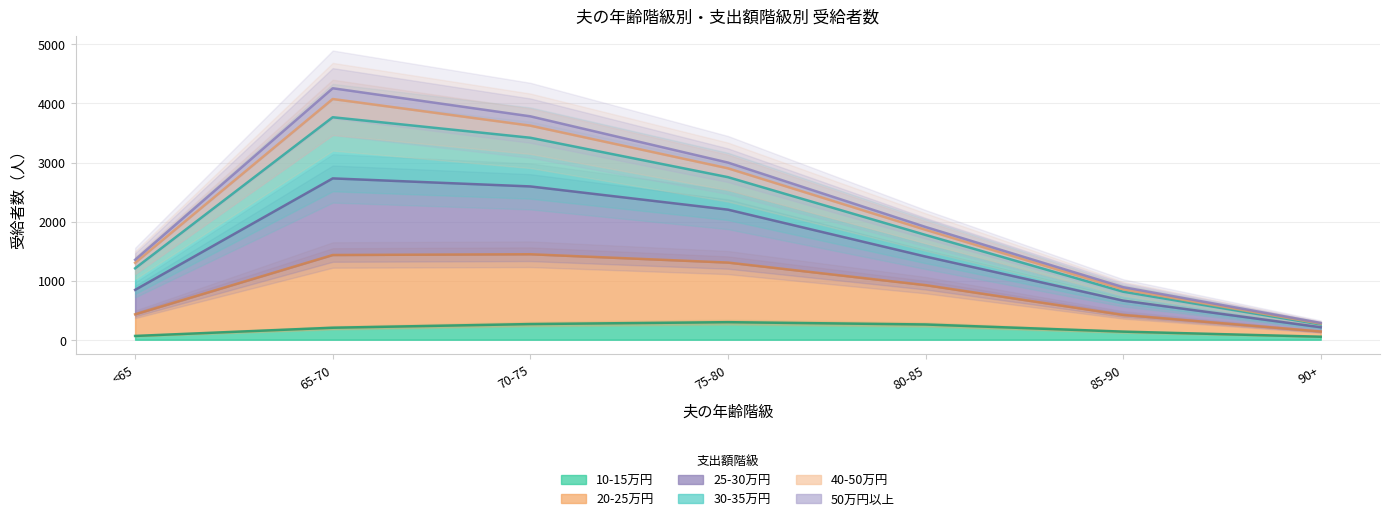

Where is the first local maximum for 10-15万円?

75-80